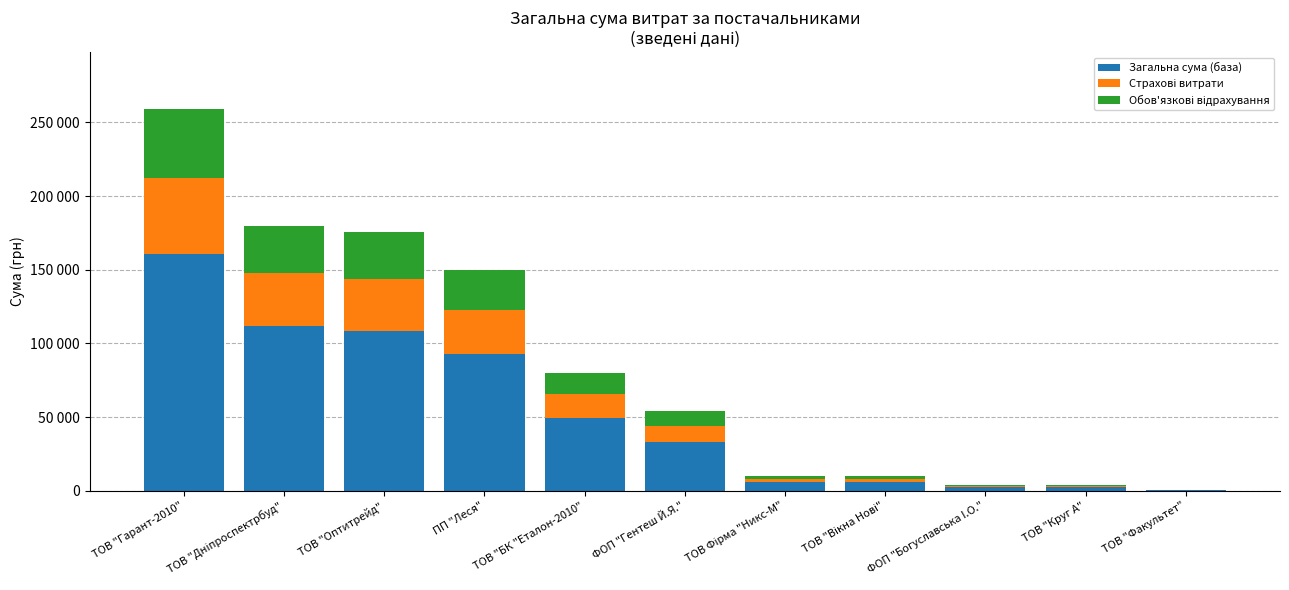

The value of Обов'язкові відрахування at ТОВ "Вікна Нові" is 1787.8. True or false?

True